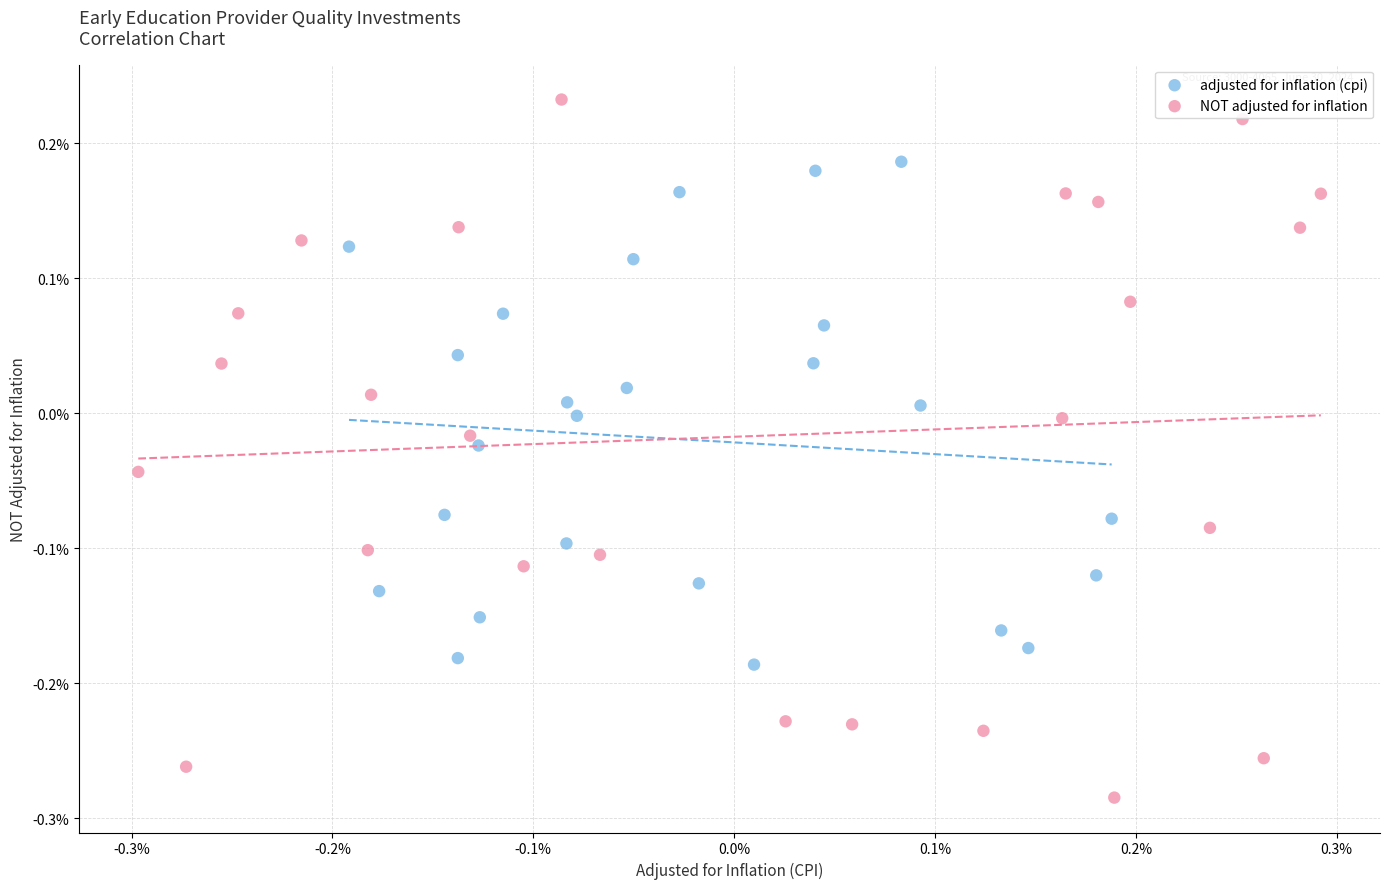

What are all the series names shown in the legend?

adjusted for inflation (cpi), NOT adjusted for inflation